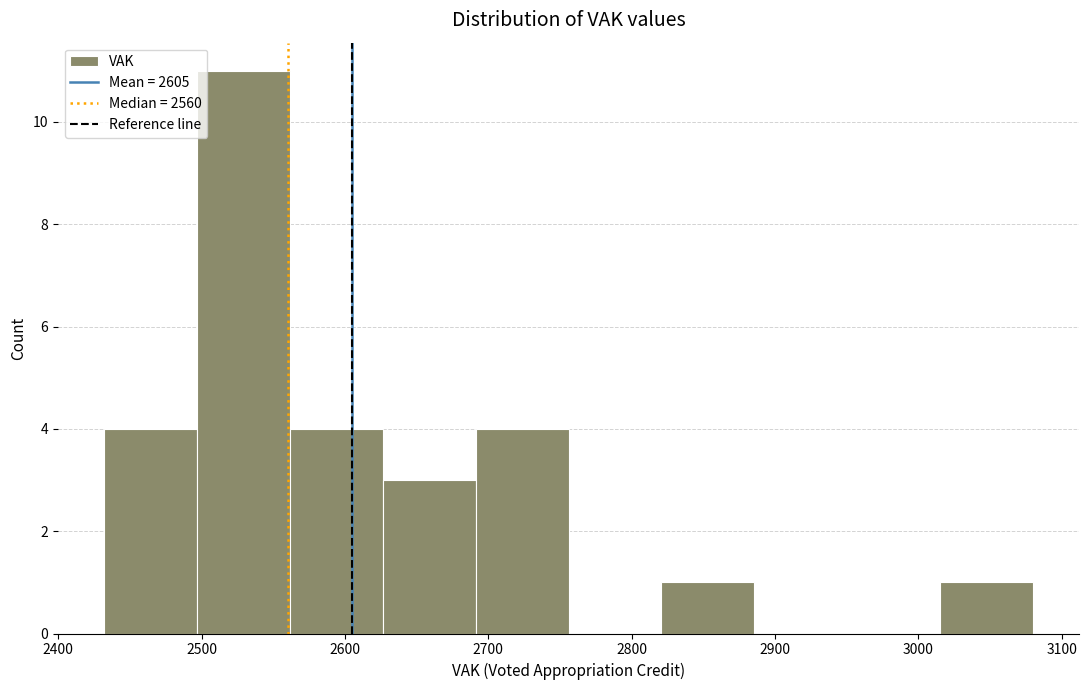

What is the height of the bar covering 3020 to 3080 on the x-axis? Neither the bar edges nor the heights are printed on the chart, so give them approximately, as read against the axes.

1